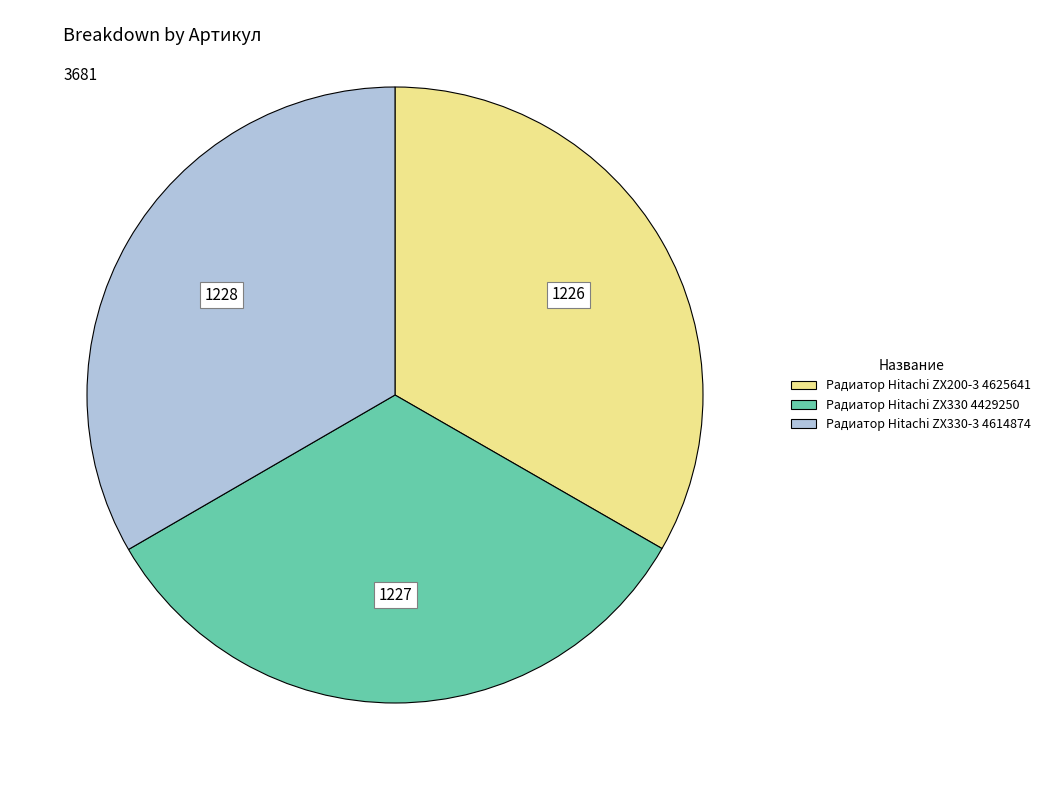

The Радиатор Hitachi ZX330-3 4614874 slice represents 33% of the pie. True or false?

True